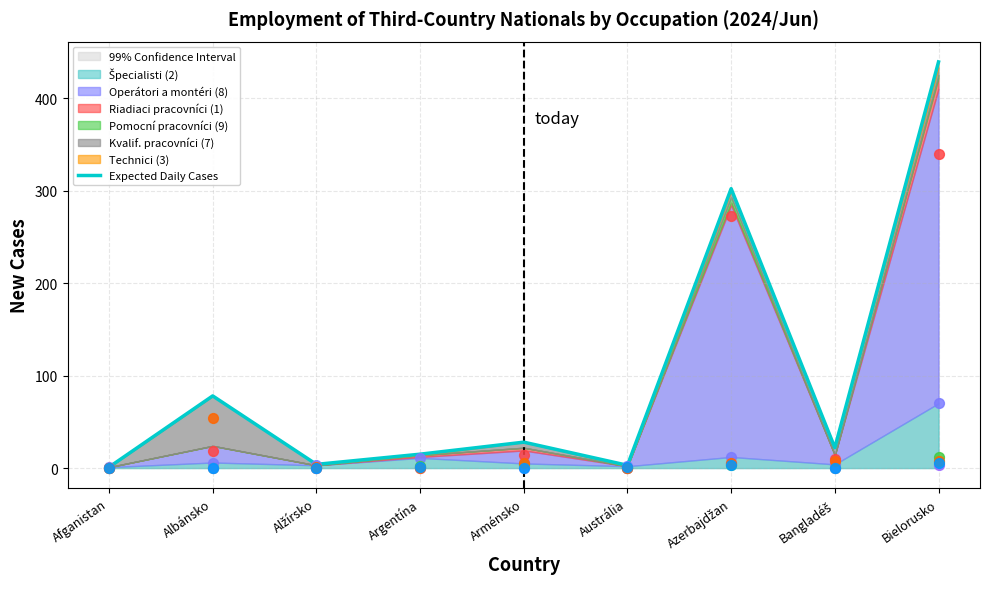

Between Afganistan and Azerbajdžan, which is larger?

Azerbajdžan